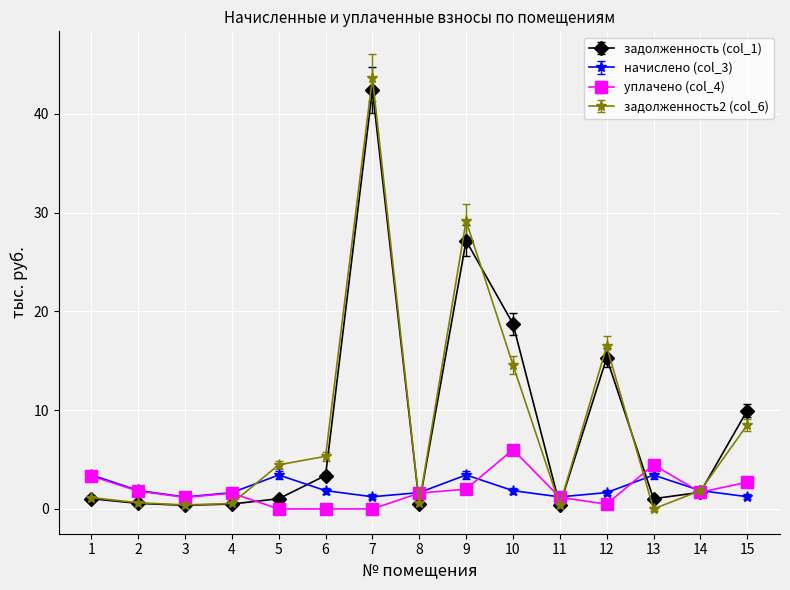

Which category has the highest value across all series?

7